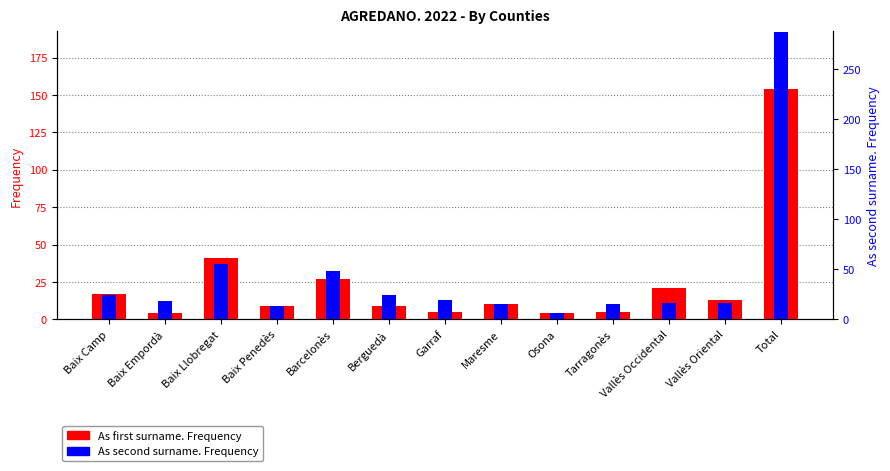

What is the difference between the highest and lowest values at Garraf?

8